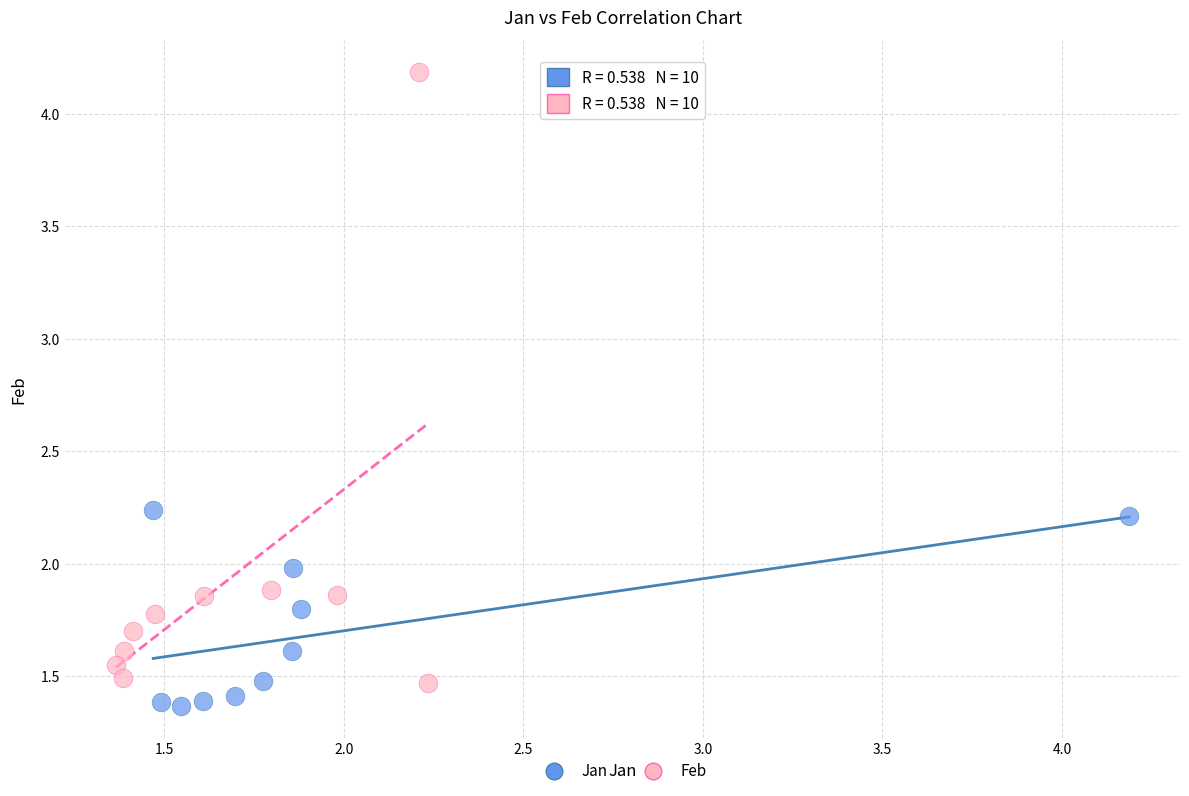

Which series has the largest Y range (max minus min)?

Feb